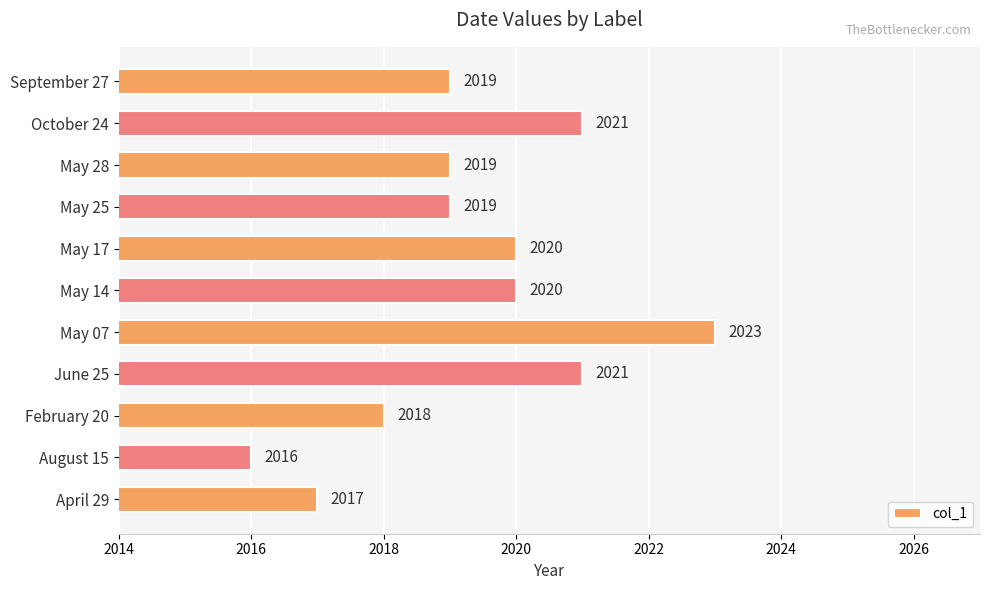

True or false: the data shows 2966 at April 29.

False